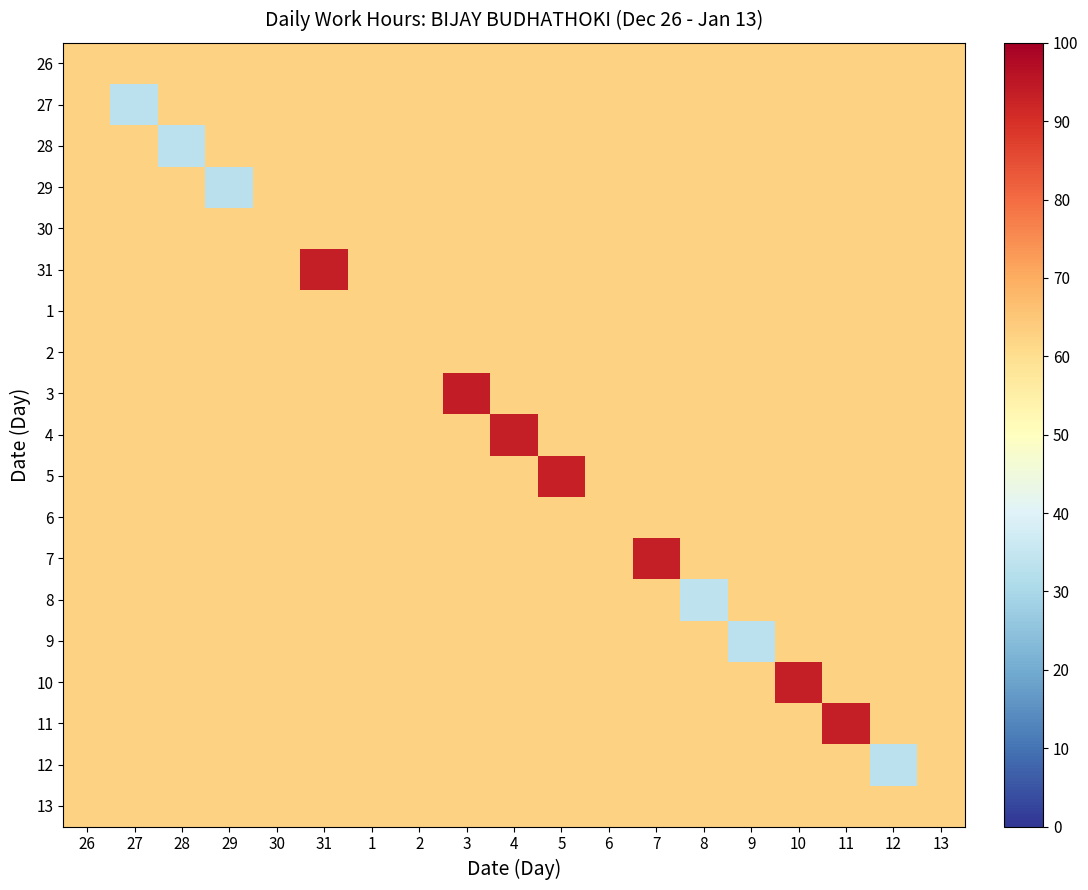

List the series in order of their peak value, lowest first.

26, 27, 28, 29, 30, 1, 2, 6, 8, 9, 12, 13, 5, 4, 10, 31, 7, 11, 3